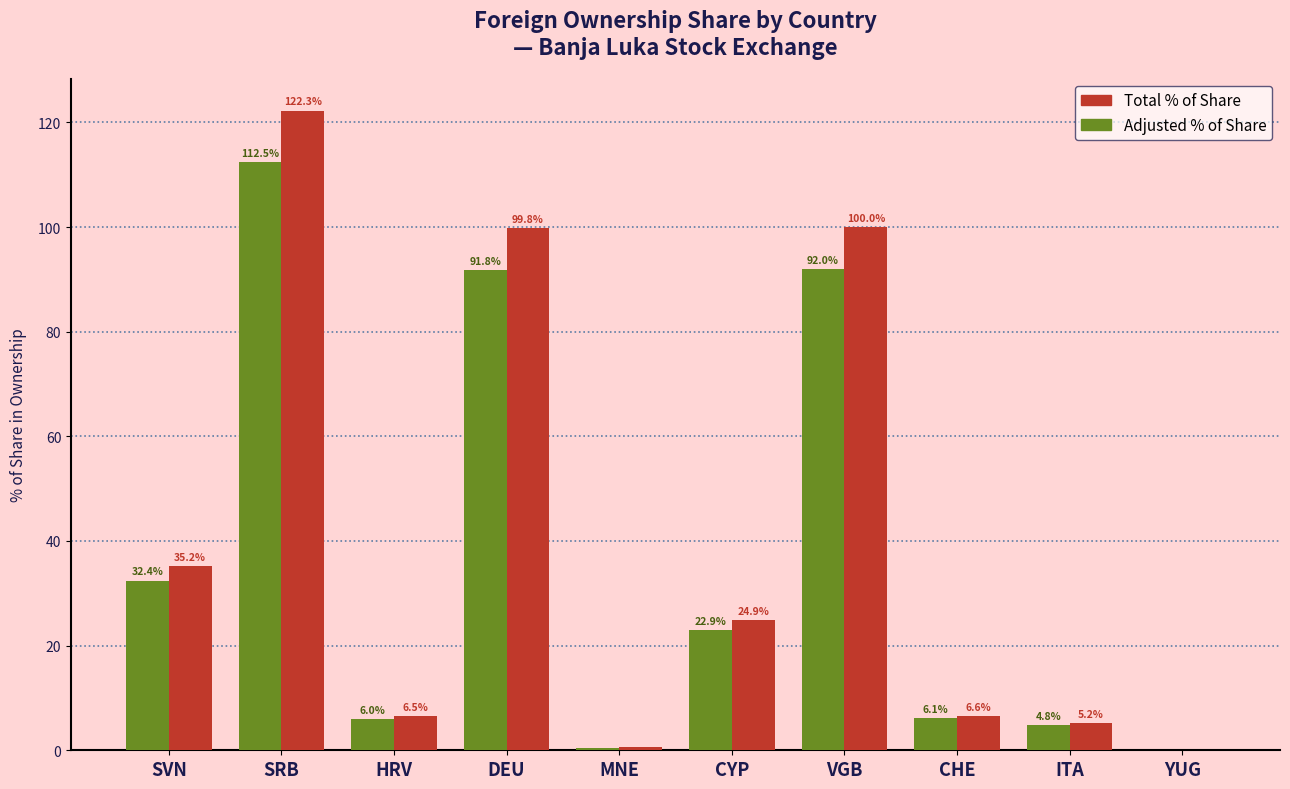

Are the bars grouped side by side (vs. stacked)?

Yes